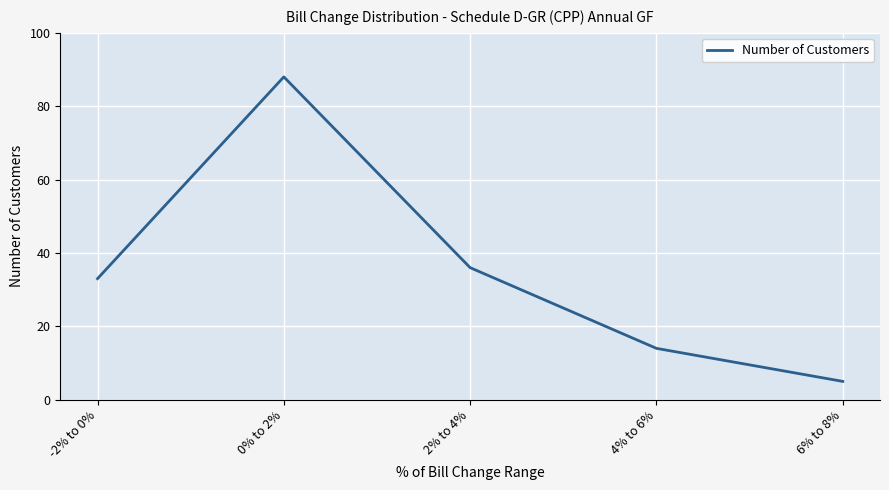

Does the chart have visible grid lines?

Yes